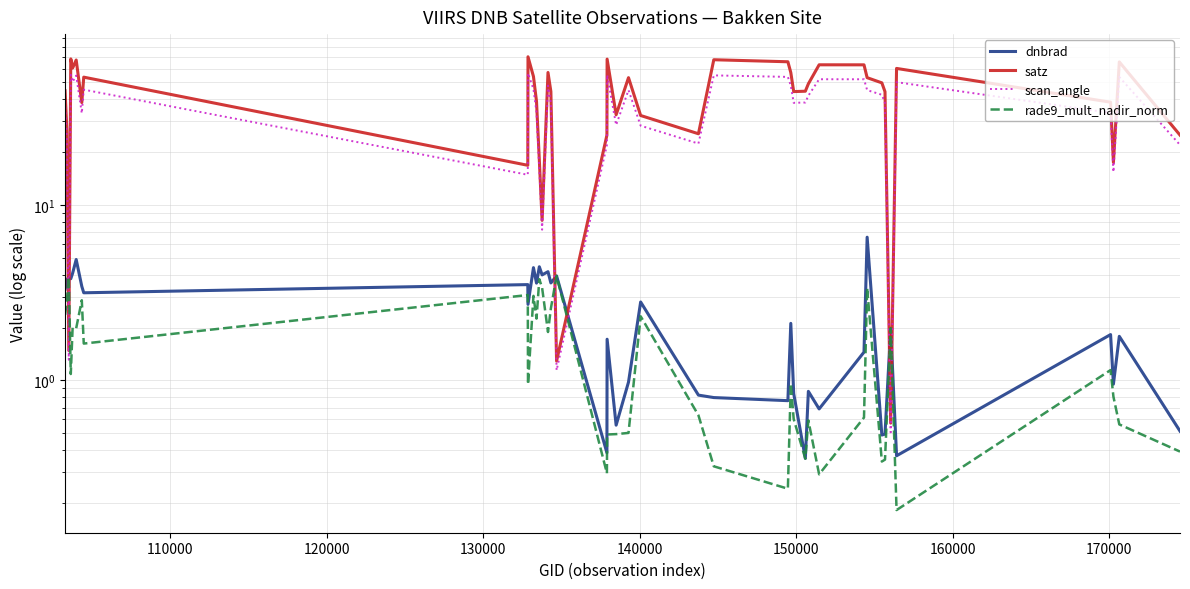

Reading left to right, extract all data points from this chart.

dnbrad: 3.3	3.7	3.9	3.8	4.1	4.9	3.4	3.2	3.5	2.7	4.4	3.6	4.4	4.0	4.2	3.6	3.9	0.4	1.7	0.6	1.0	2.8	0.8	0.8	0.8	2.1	0.8	0.4	0.9	0.7	1.4	6.6	0.5	0.5	2.0	0.4	1.8	1.0	1.8	0.5
satz: 44.8	26.3	1.5	68.1	60.4	67.1	38.3	53.6	16.8	70.0	54.0	39.0	18.0	8.2	56.9	44.4	1.3	25.0	67.9	32.7	53.2	32.4	25.5	67.3	65.6	56.9	44.3	44.5	49.1	63.0	63.0	53.2	49.7	44.2	0.6	60.1	38.6	17.5	65.4	25.0
scan_angle: 38.6	23.1	1.3	55.3	50.4	54.7	33.3	45.5	14.9	56.4	45.8	33.8	15.9	7.2	47.9	38.3	1.1	22.0	55.2	28.6	45.2	28.3	22.4	54.8	53.7	47.9	38.2	38.4	42.0	52.1	52.1	45.2	42.5	38.2	0.5	50.2	33.5	15.4	53.7	22.0
rade9_mult_nadir_norm: 2.4	2.9	3.9	1.1	2.0	2.0	2.9	1.6	3.1	0.9	3.0	2.3	3.8	3.4	1.9	2.6	3.9	0.3	0.5	0.5	0.5	2.3	0.6	0.3	0.2	1.0	0.6	0.4	0.6	0.3	0.6	3.4	0.3	0.4	2.0	0.2	1.1	0.8	0.6	0.4